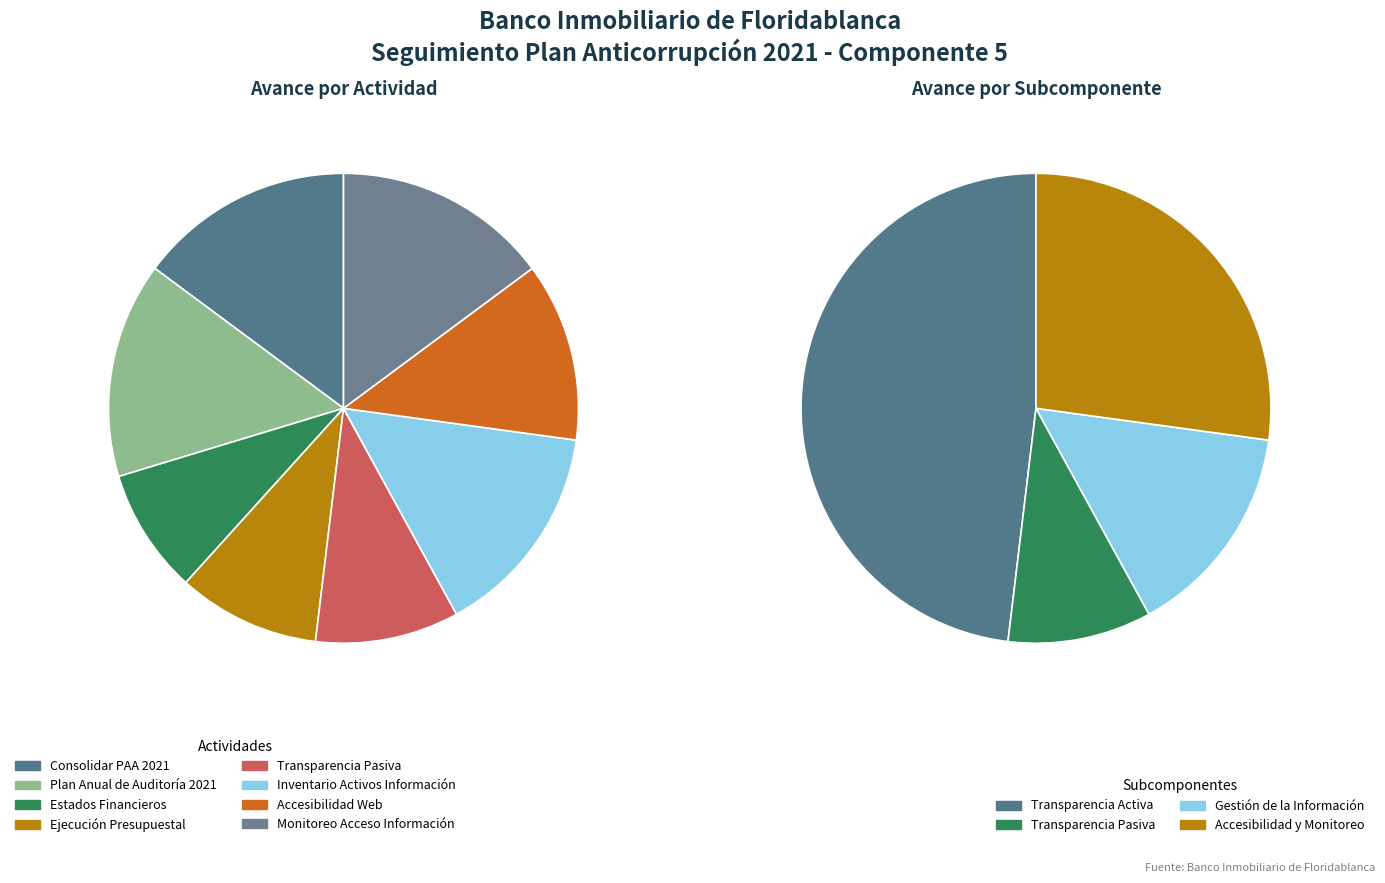

The Accesibilidad Web slice represents 12% of the pie. True or false?

True